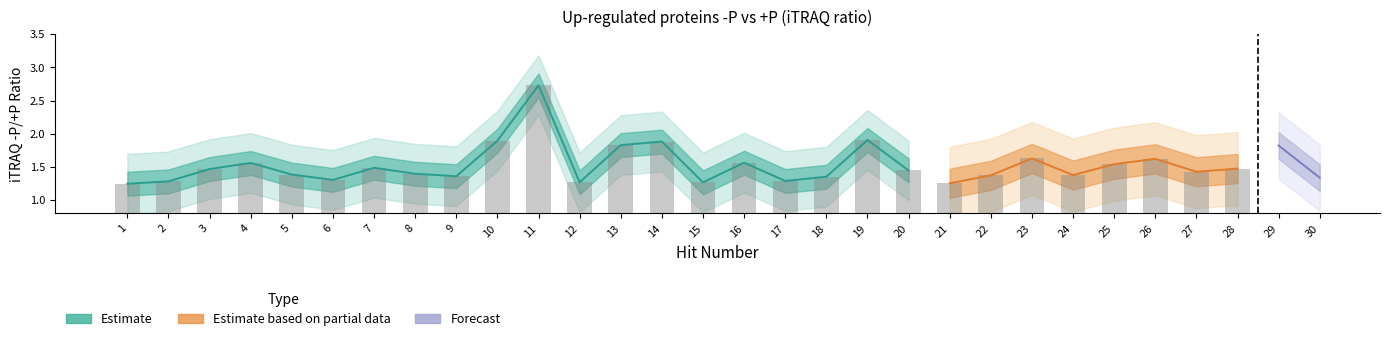

What is the highest value of the Estimate series?

2.7